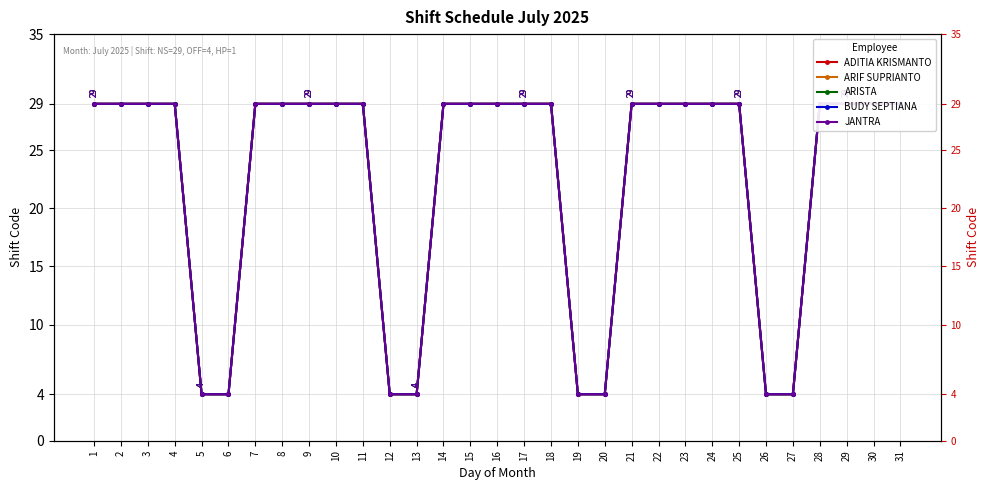

At which category is the sum across all series the highest?

1